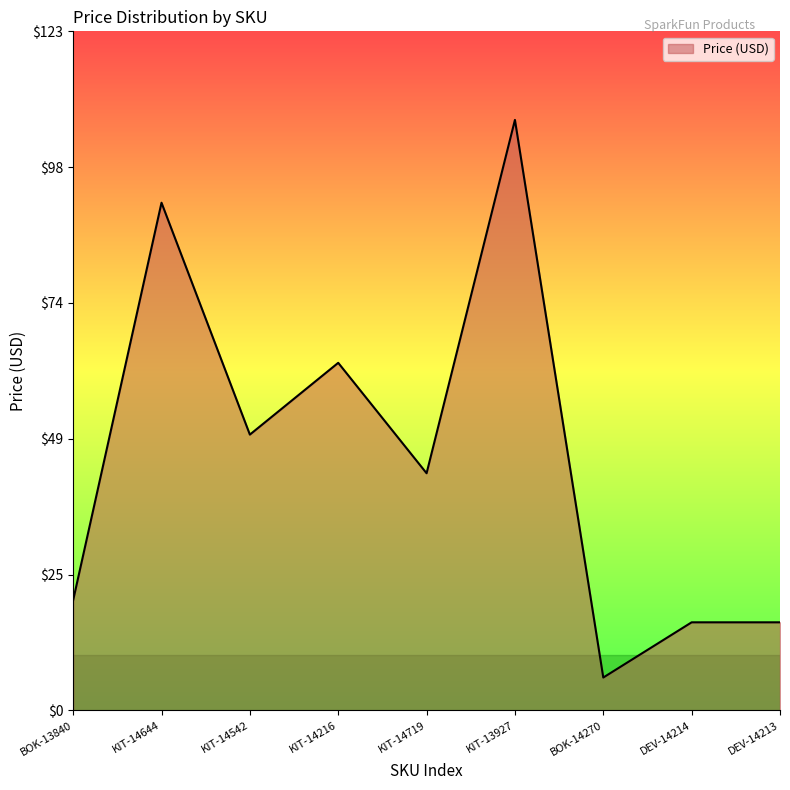

How many series are shown in this chart?

1